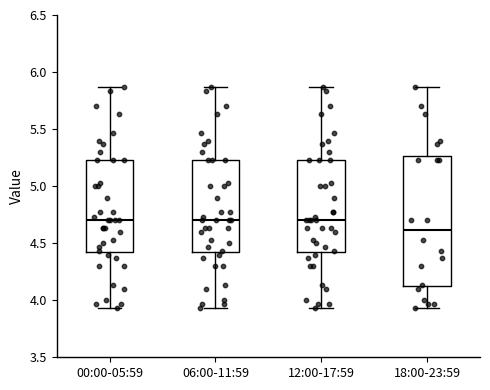

Which box is the tallest, from its lower edge to its upper edge?

18:00-23:59